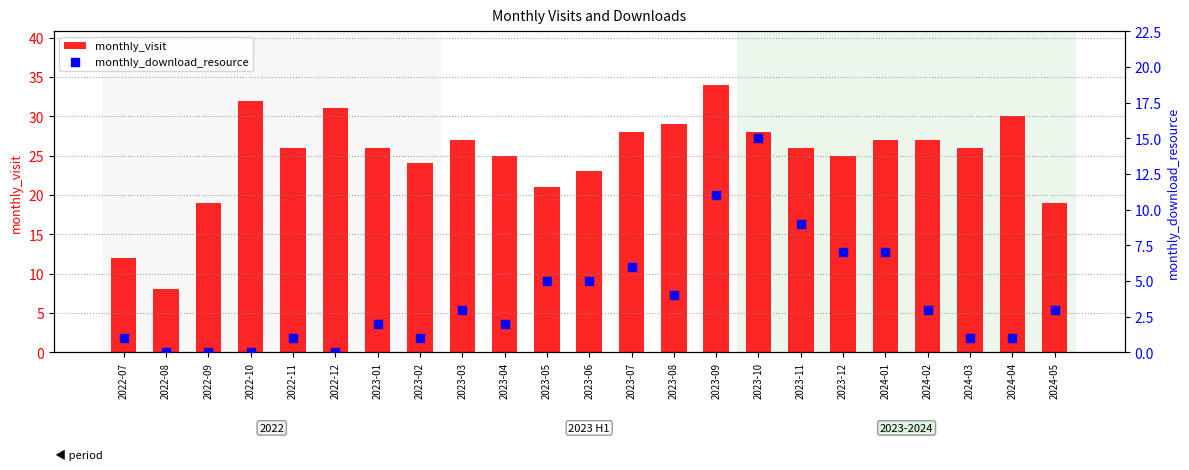

At which category is the sum across all series the highest?

2023-09